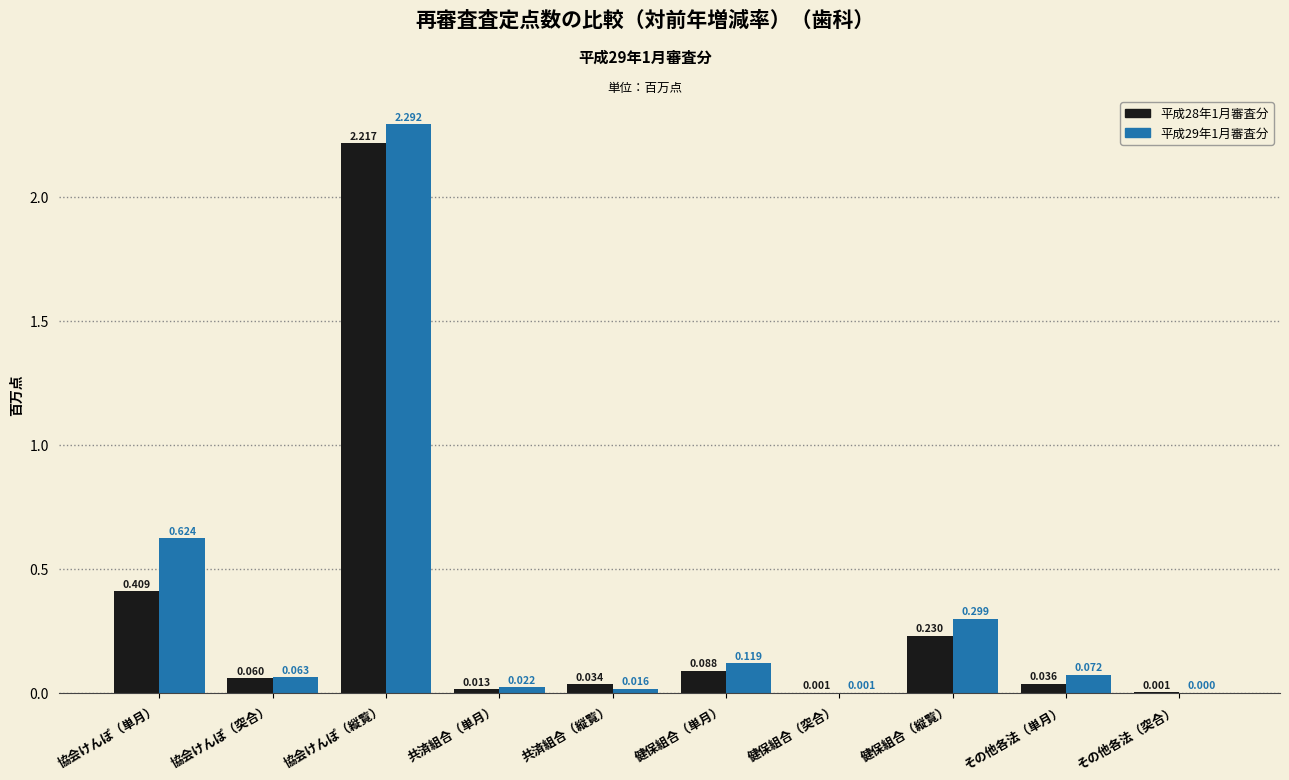

What is the average value of the 平成28年1月審査分 series?

0.3